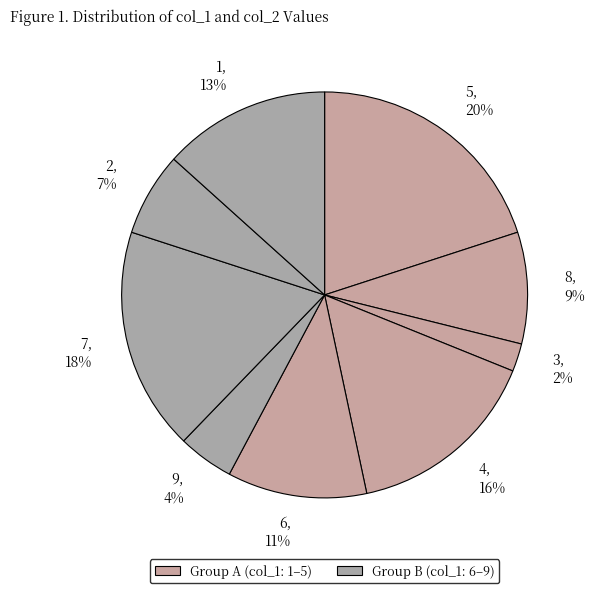

Approximately how many times larger is the value at 8 compared to 7?

0.5